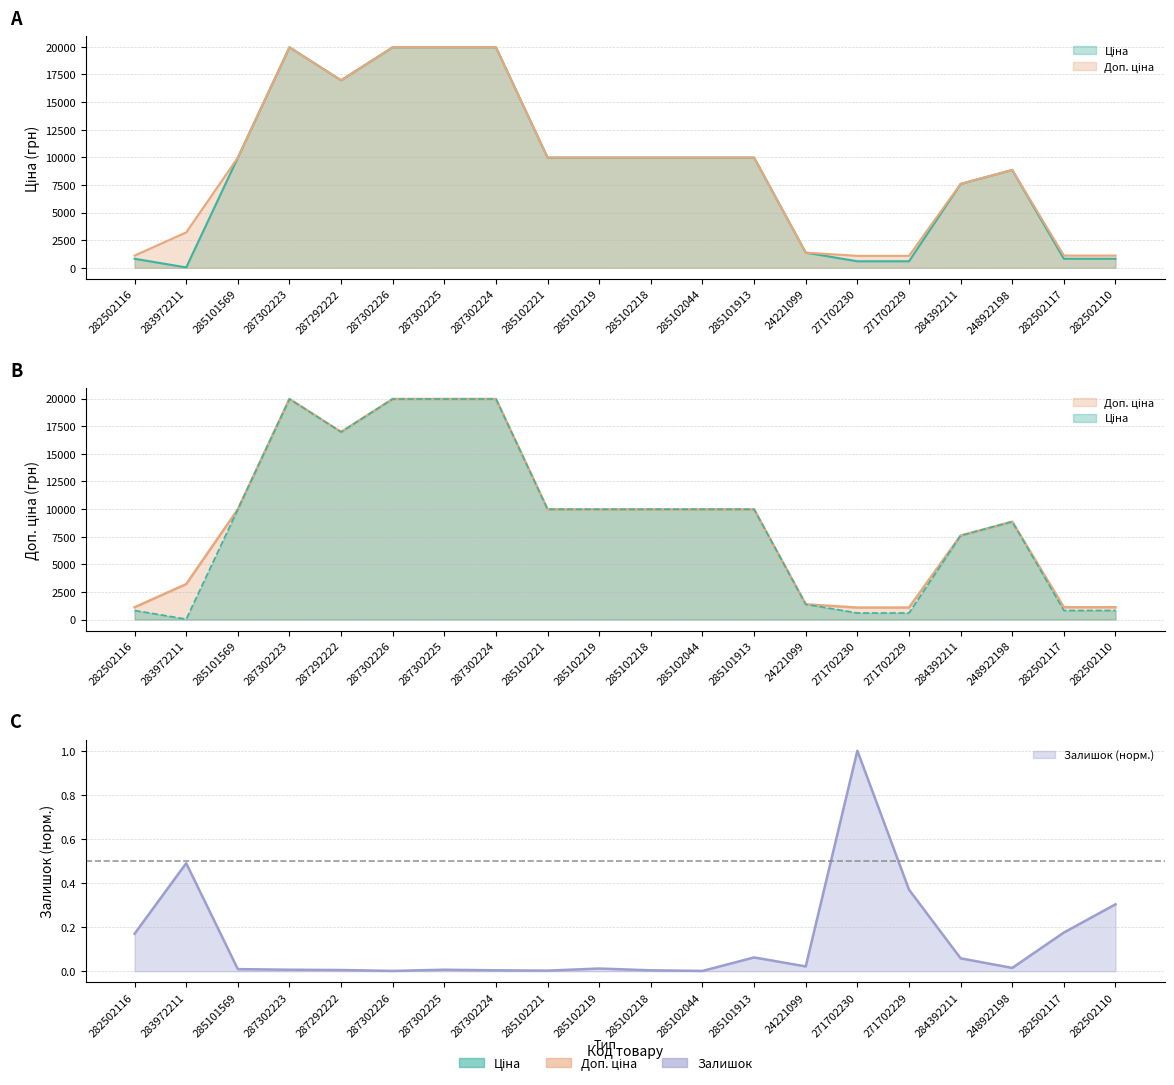

In Доп. ціна, how many points are higher than both neighbors (excluding endpoints)?

2